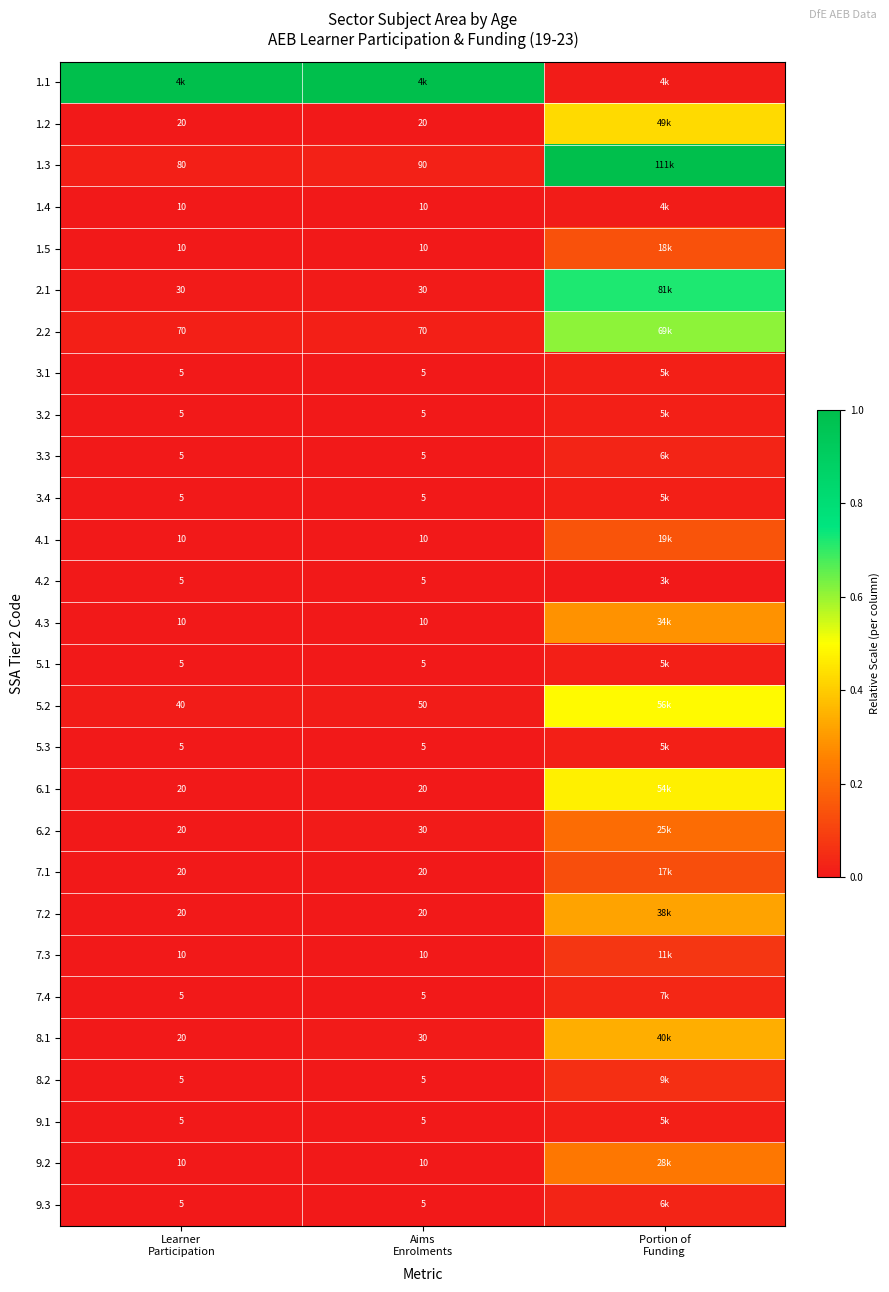

The value of 6.2 at Portion of Funding is 0.2. True or false?

True